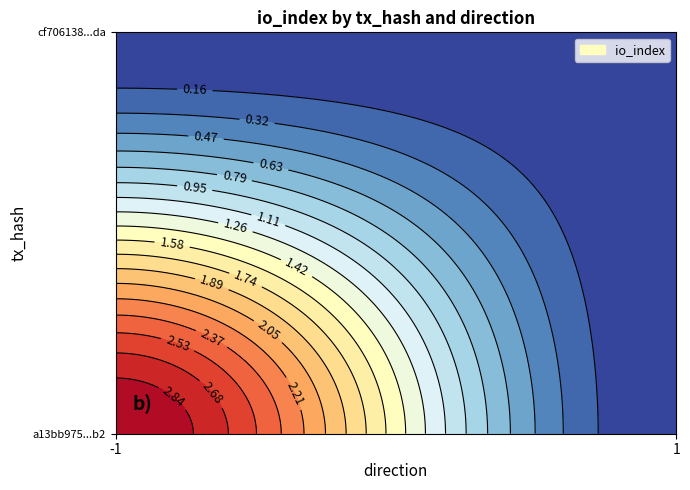

True or false: cf706138096aa0522fc78efab6688b3235d9dda has a value of 0 at -1.

True